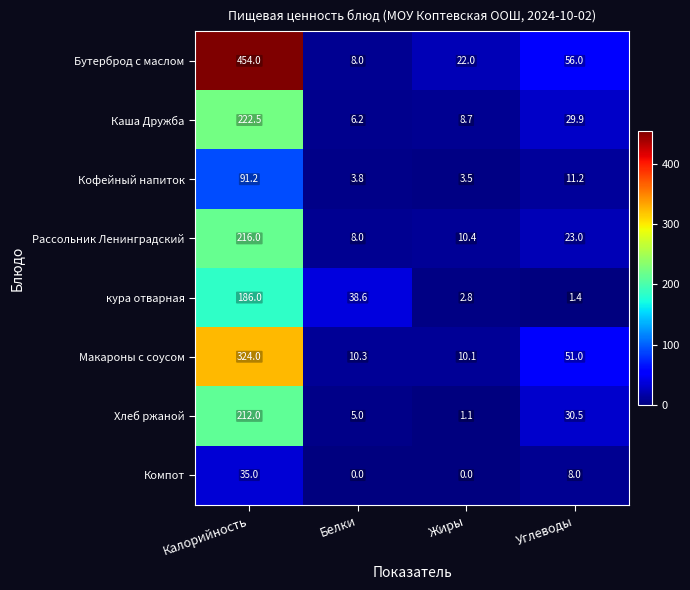

Which category has the lowest value in the Кофейный напиток series?

Жиры